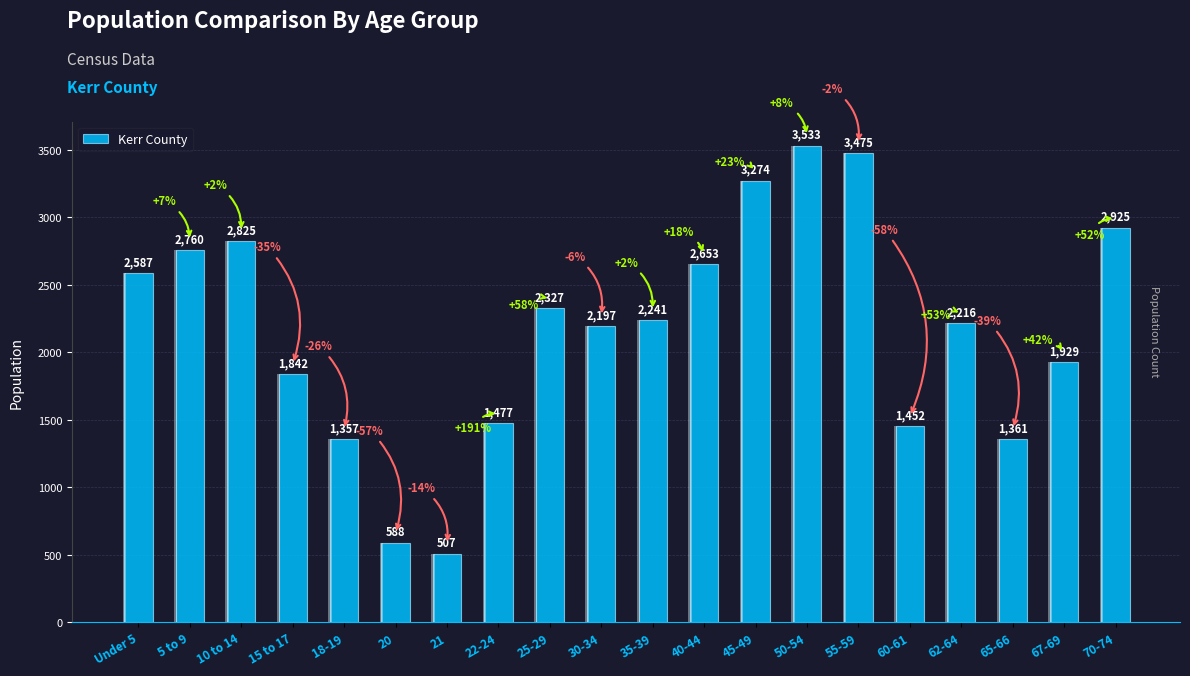

What is the sum of all values?

43526